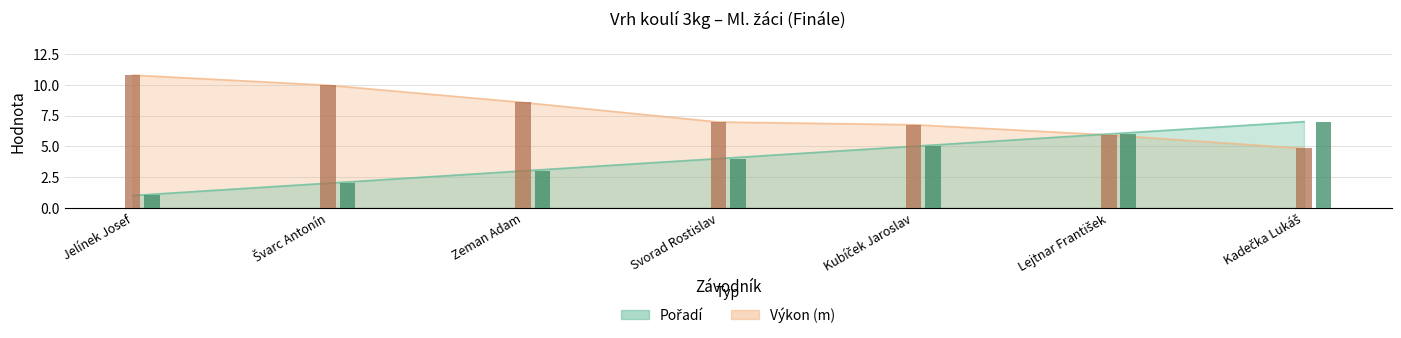

What is the sum of the Pořadí values at Svorad Rostislav and Kubíček Jaroslav?

9.0